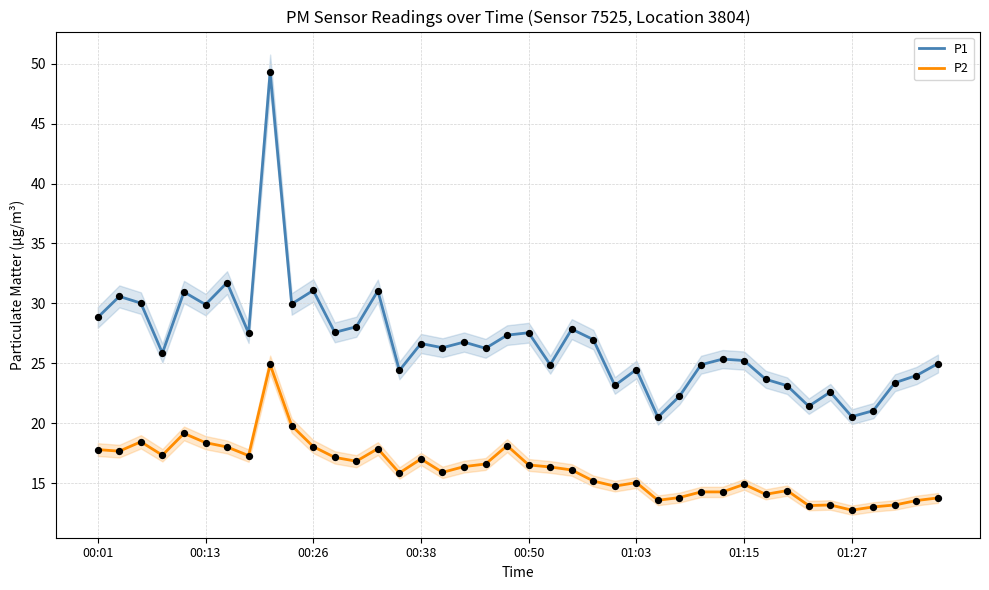

Which series contains the highest Y value?

P1